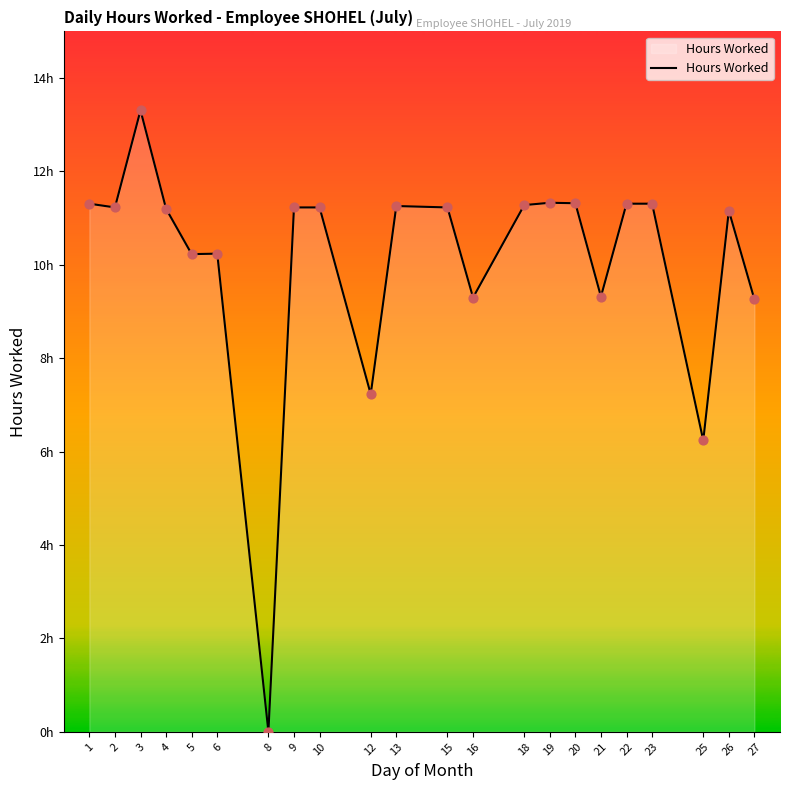

Is this an area chart (filled region under the line)?

Yes